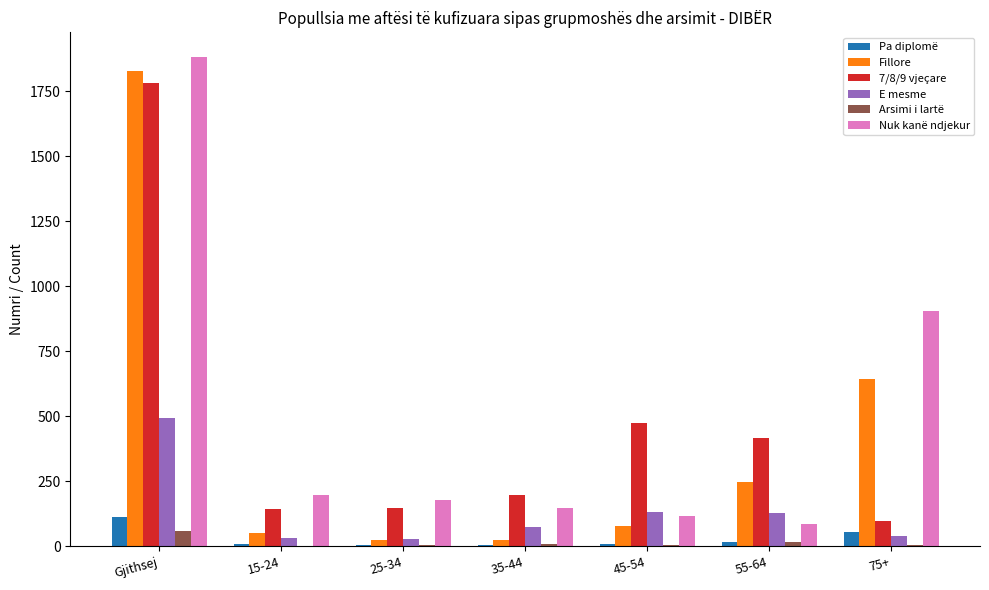

How many groups of bars are there?

7